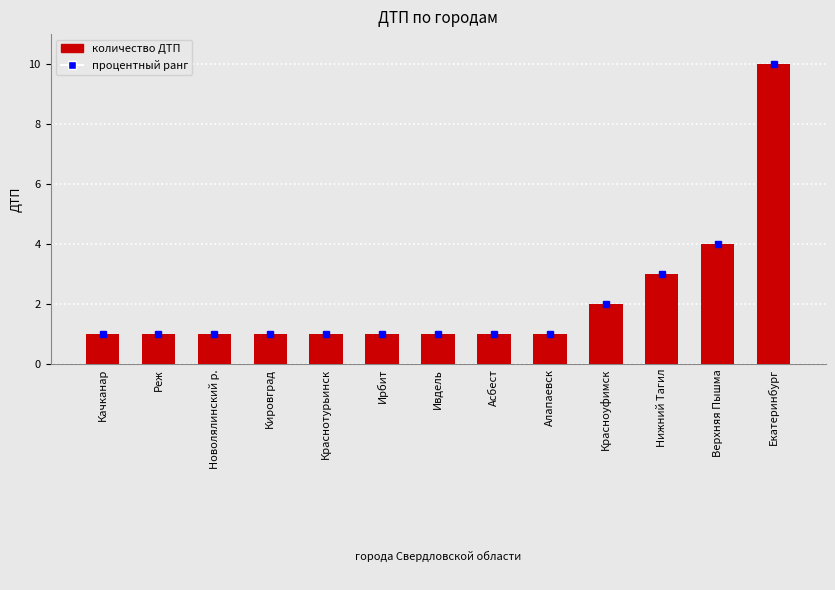

What is the maximum value shown in the chart?

10